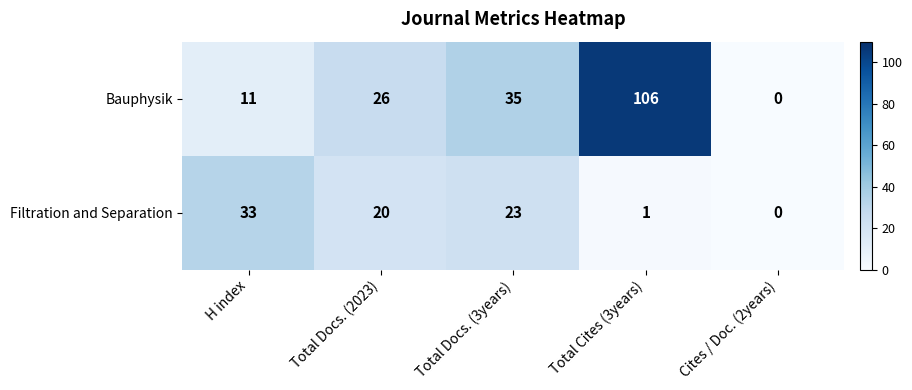

True or false: Filtration and Separation has a value of 23 at Total Docs. (3years).

True